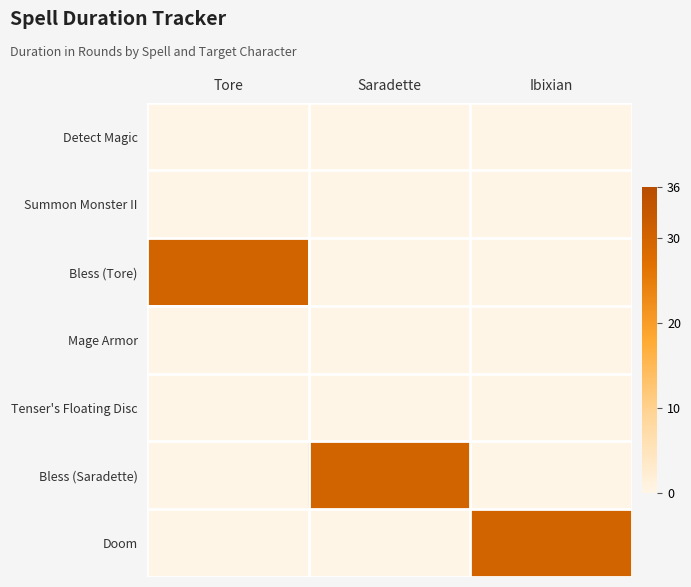

What is the difference between the highest and lowest values at Saradette?

30